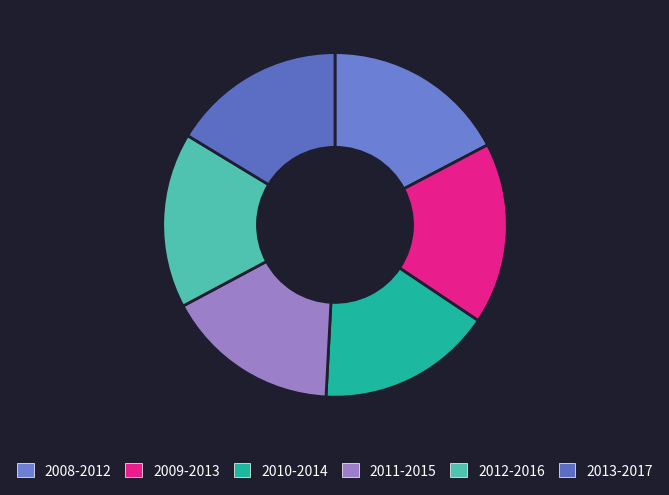

Does 2011-2015 account for over 50% of the chart?

No